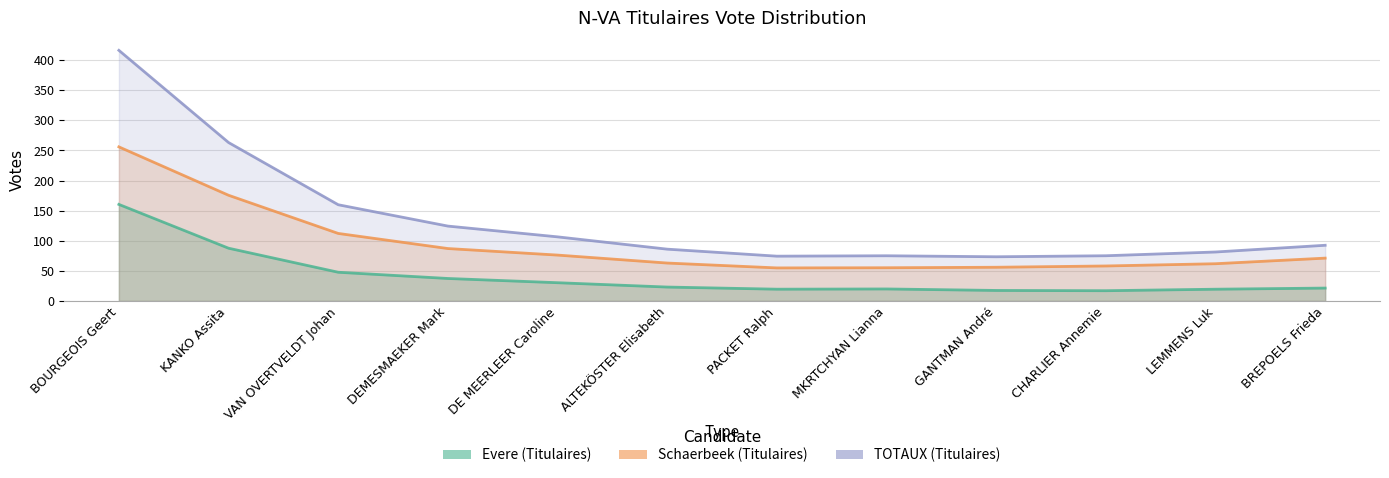

Count the number of categories in the chart.

12